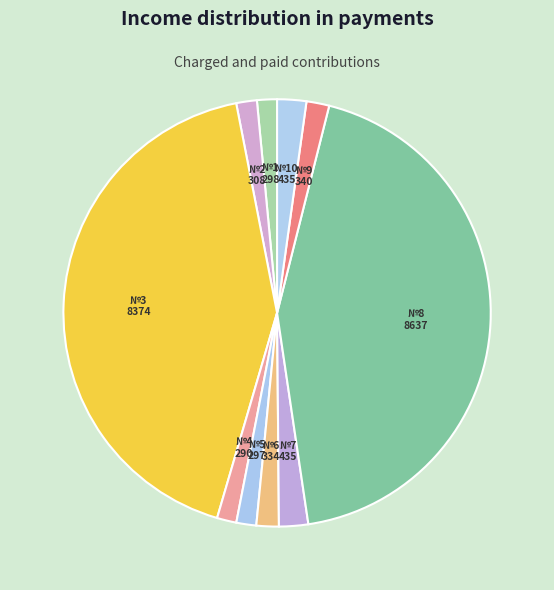

Is there a majority slice in this chart?

No